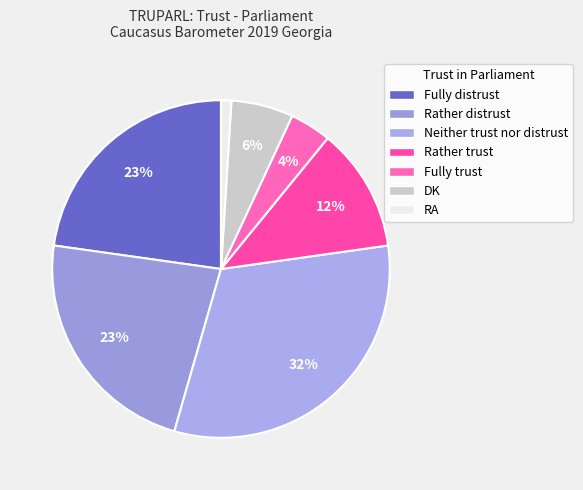

The Fully trust slice represents 4% of the pie. True or false?

True